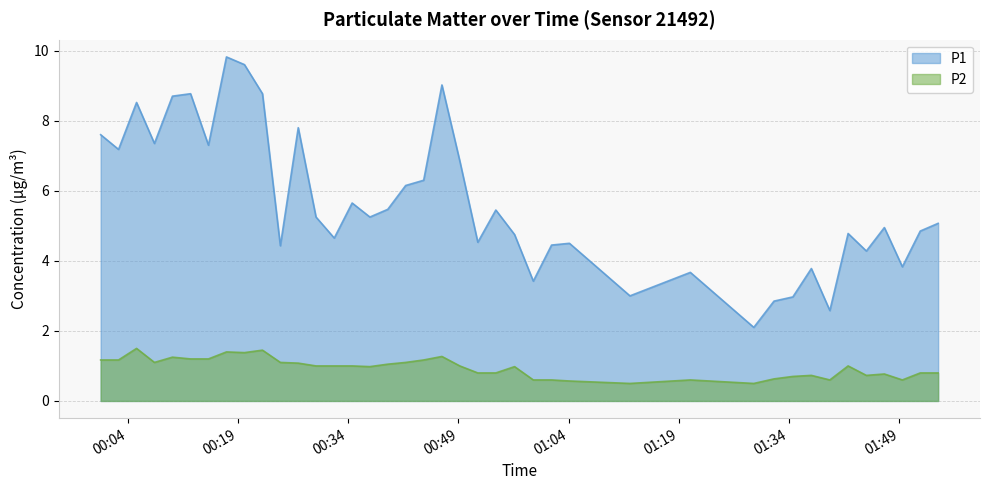

What position from the left is 2023-04-01T01:42:01?

35